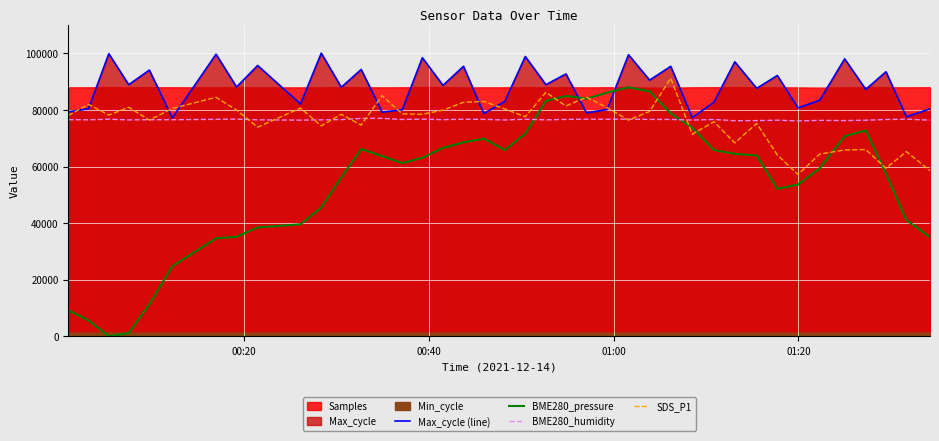

What is the lowest value of the Max_cycle (line) series?

77202.0